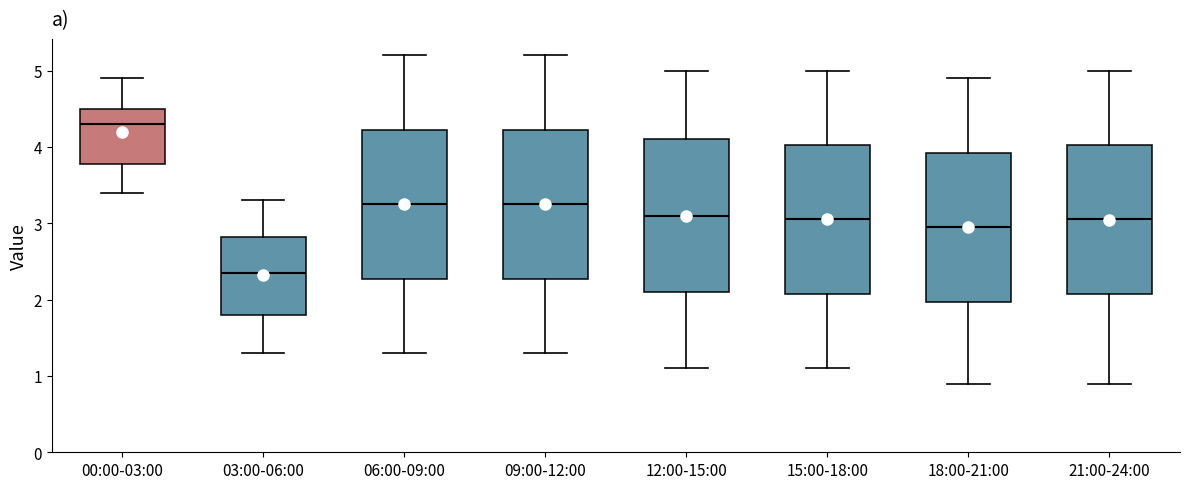

Which box's median line is the highest?

00:00-03:00